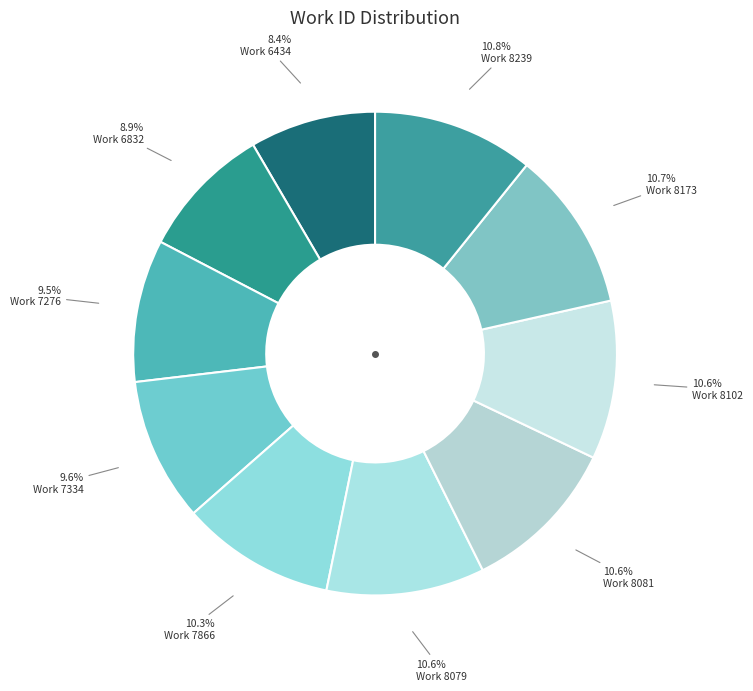

Which slice is the smallest?

Work 6434